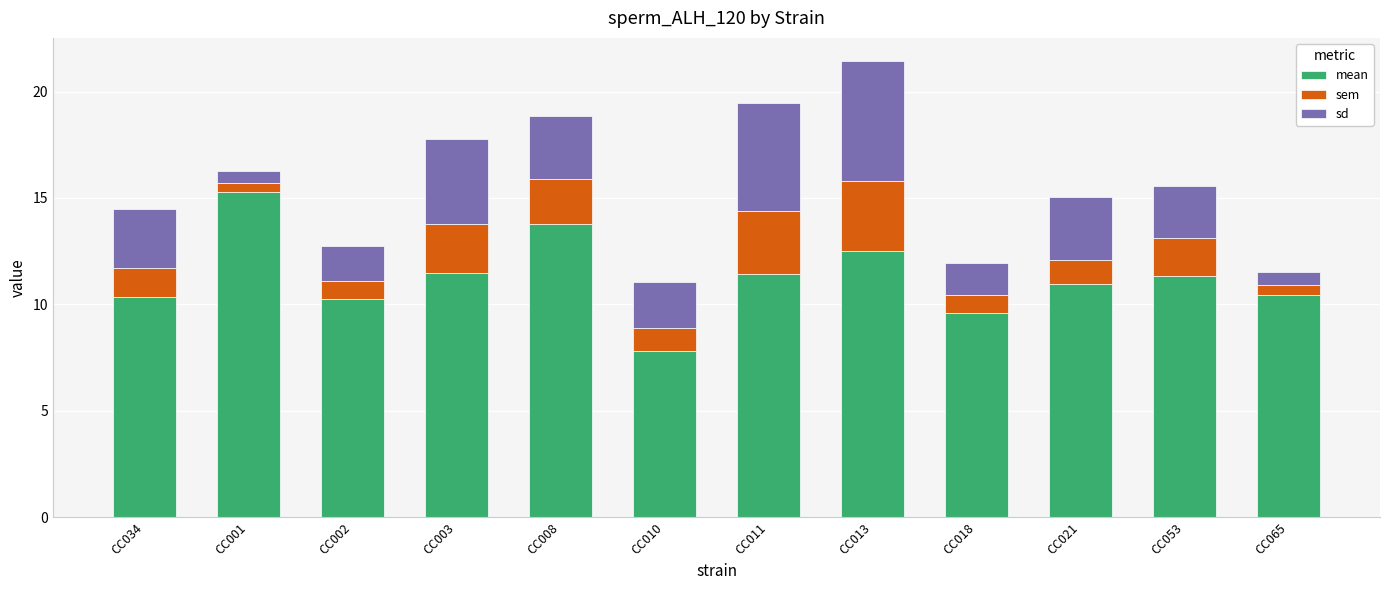

What is the sum of the mean values at CC053 and CC034?

21.7